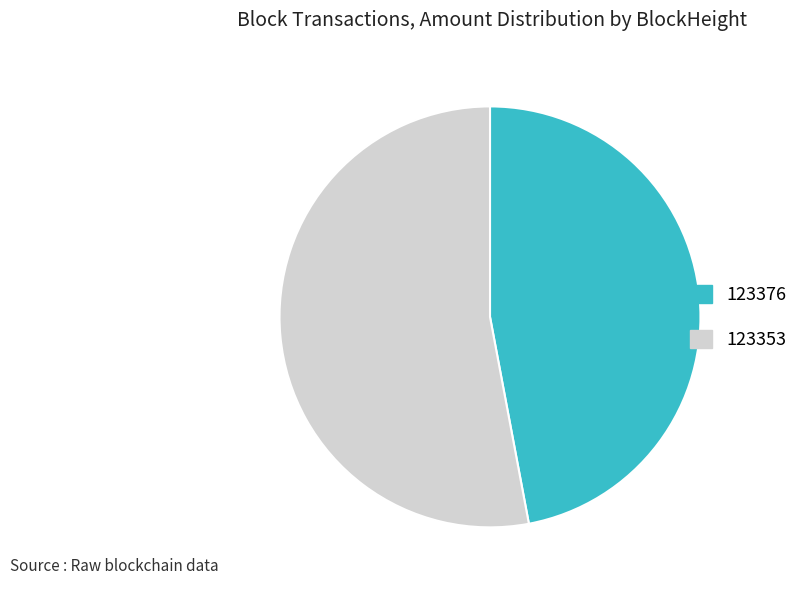

Rank the categories by value from highest to lowest.

123353, 123376